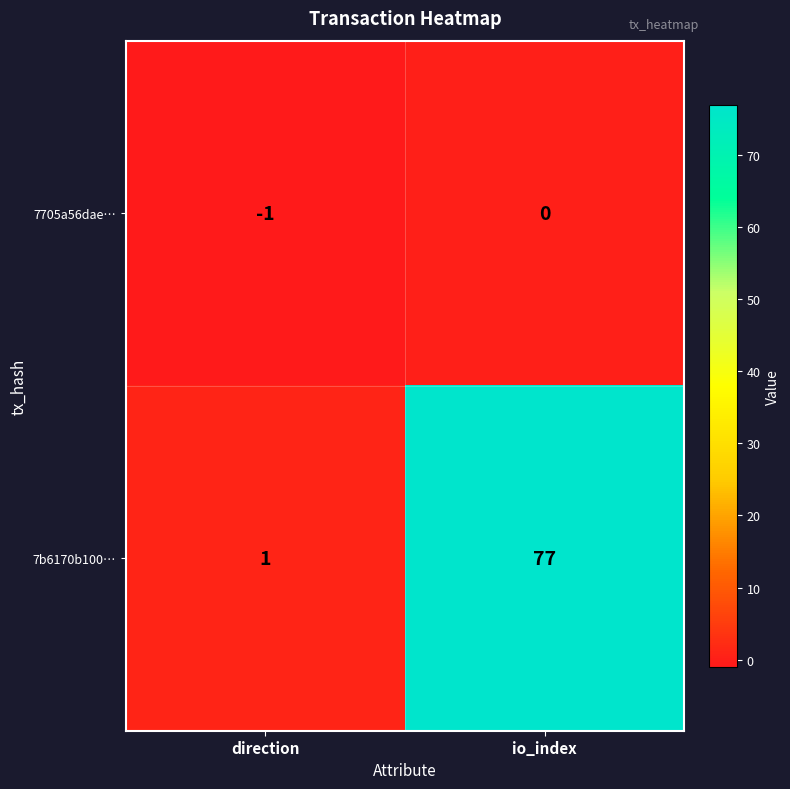

Rank the series by their average value, from lowest to highest.

7705a56dae…, 7b6170b100…